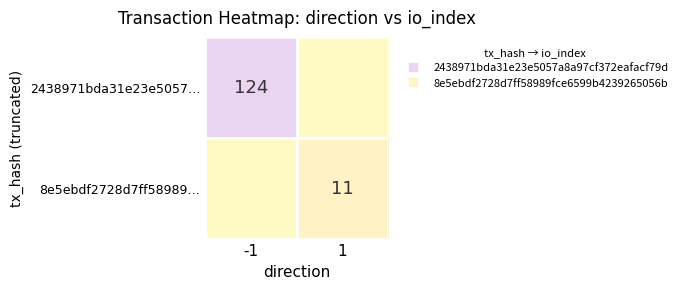

The 8e5ebdf2728d7ff58989… series shows 0 at -1. True or false?

True